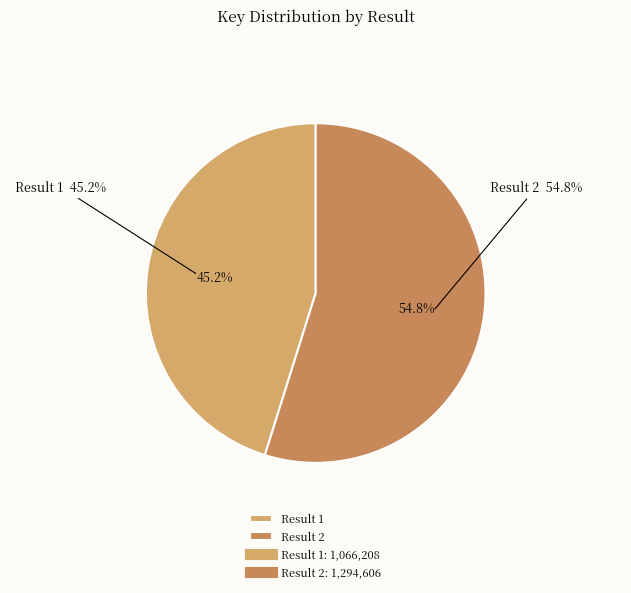

Between Result 1 and Result 2, which is larger?

Result 2